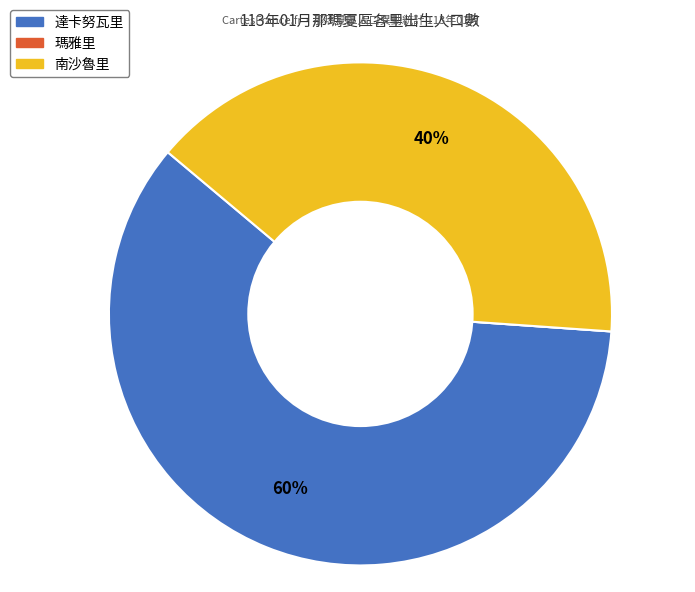

Which category has the biggest portion of the pie?

達卡努瓦里